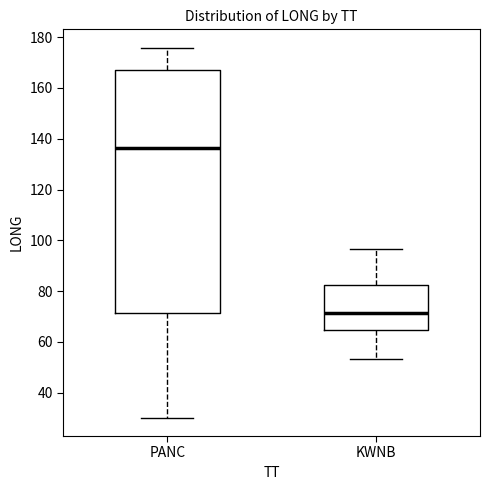

Which box's median line is the highest?

PANC